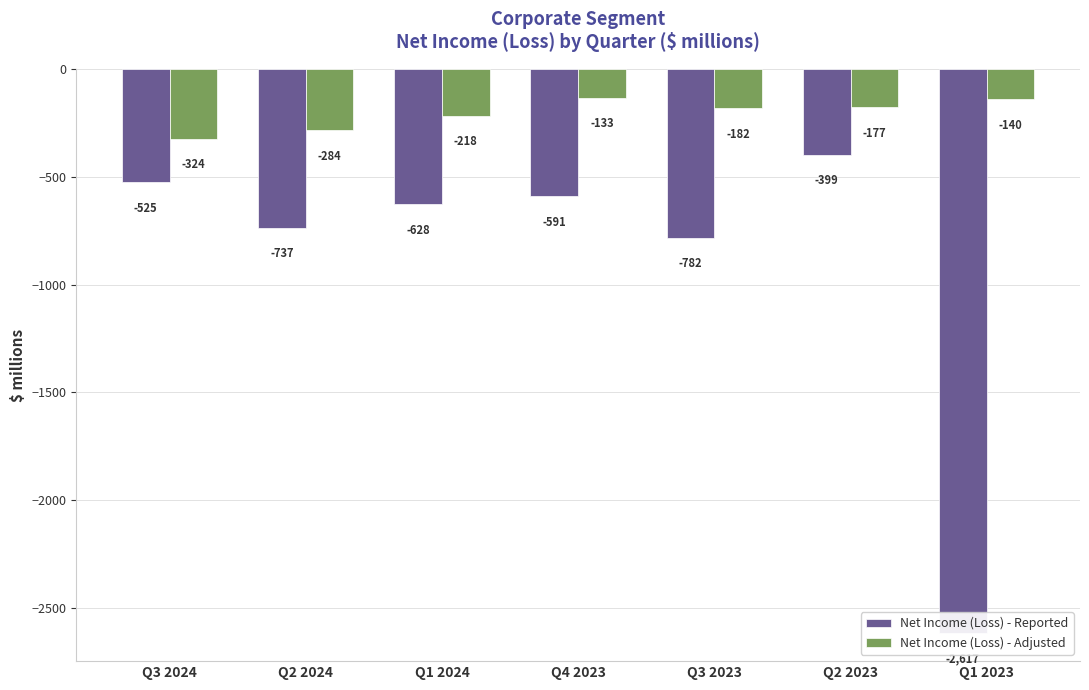

What is the label of the 3rd bar from the right?

Q3 2023